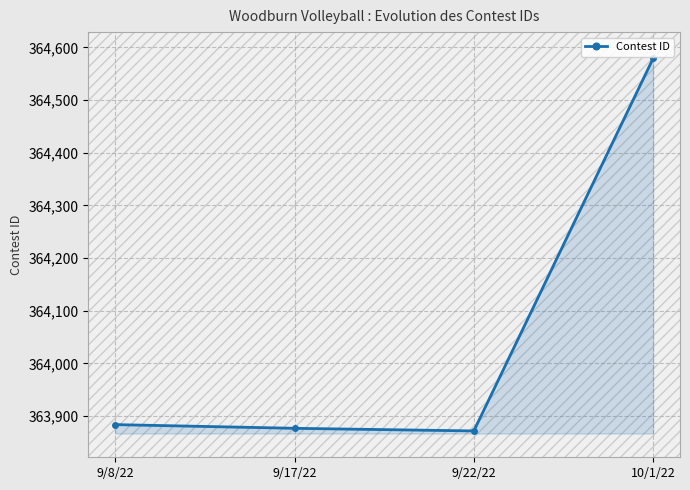

Approximately how many times larger is the value at 9/17/22 compared to 9/22/22?

1.0